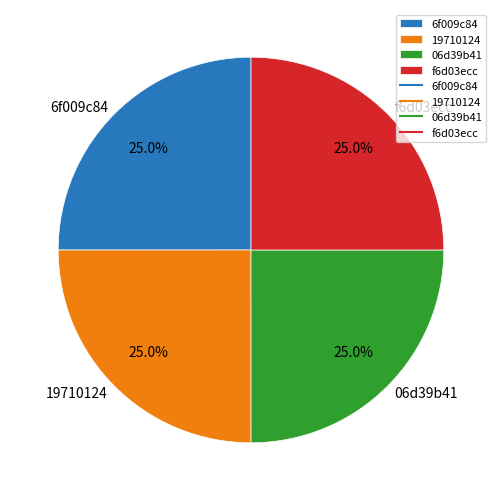

Approximately how many times larger is the value at 19710124 compared to 6f009c84?

1.0